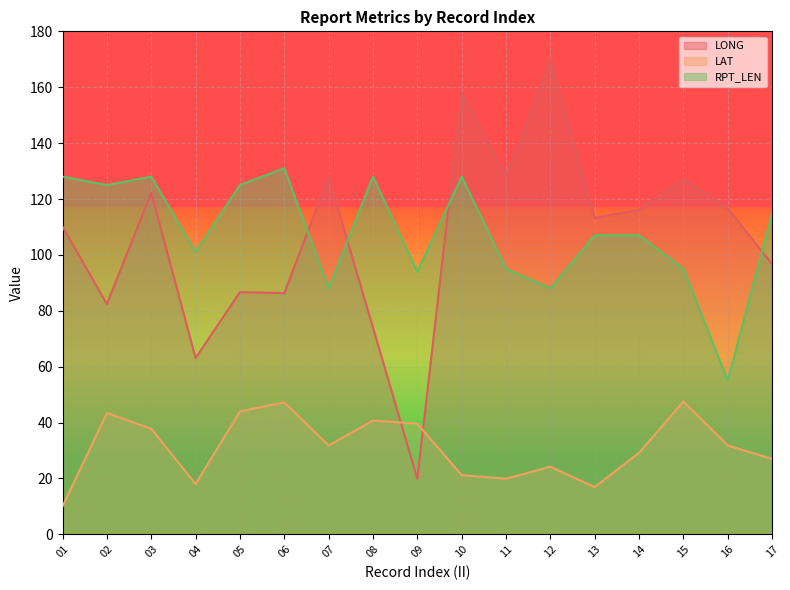

True or false: RPT_LEN has a value of 63.9 at 03.

False